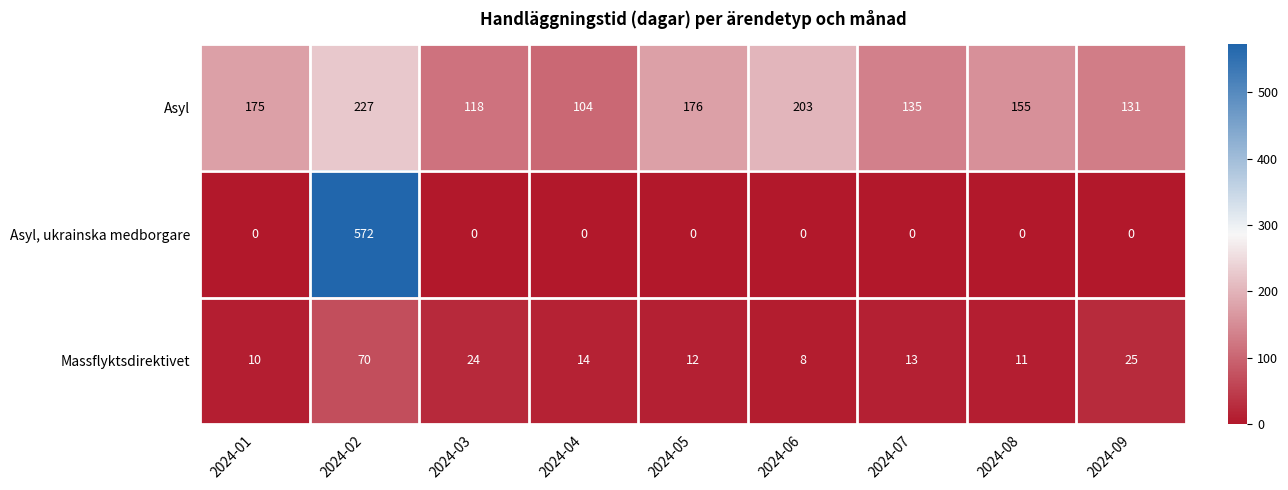

Between 2024-02 and 2024-08, which series saw the biggest shift?

Asyl, ukrainska medborgare